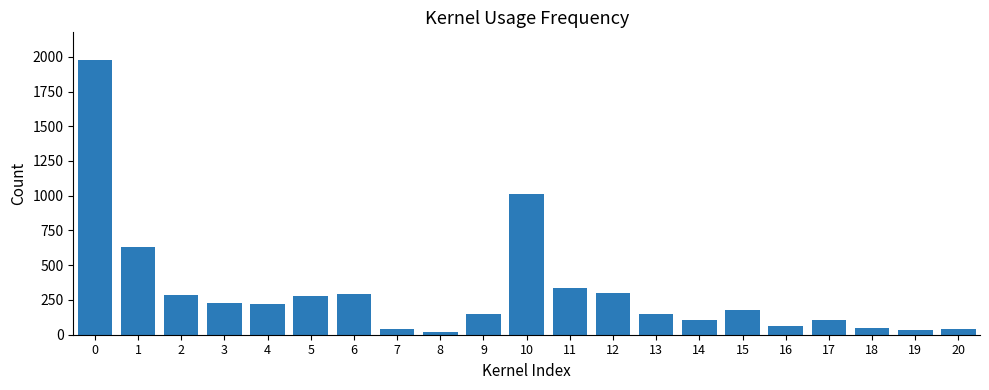

Is it true that the value at 16 is 60?

True